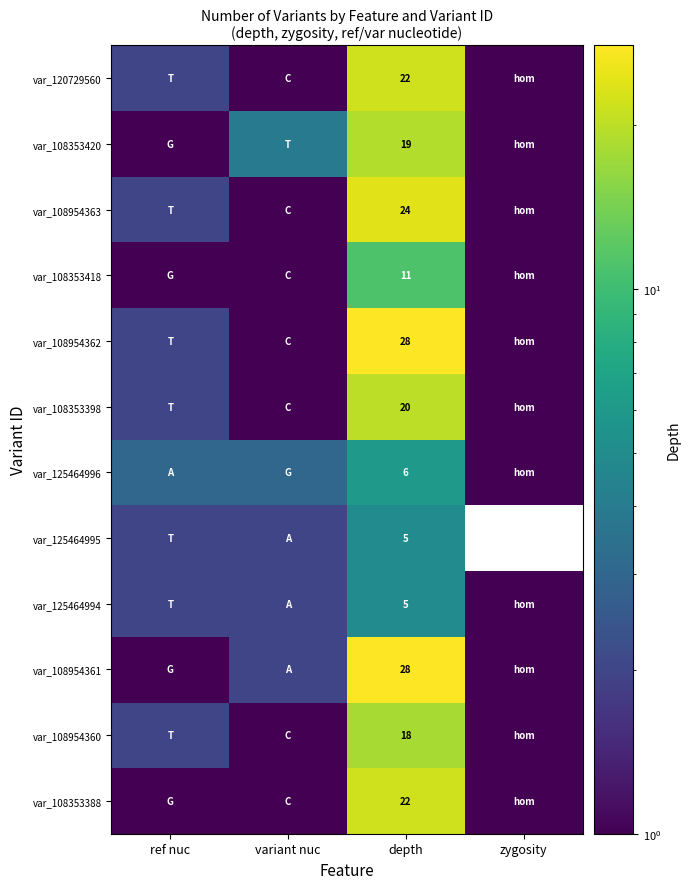

What is the total value across all series at depth?

208